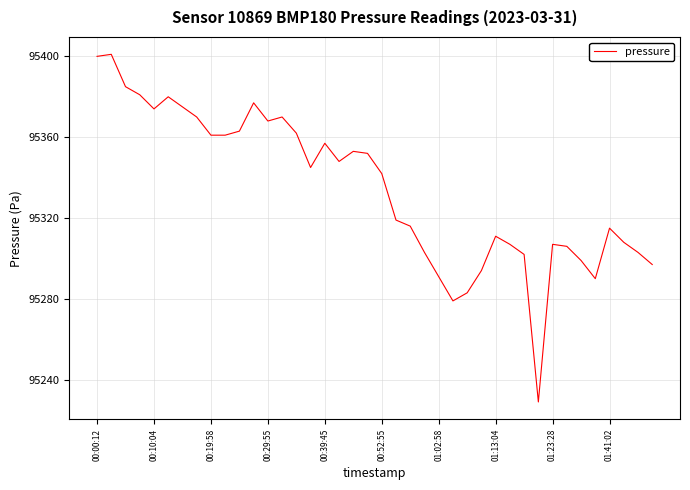

What is the smallest value displayed?

95229